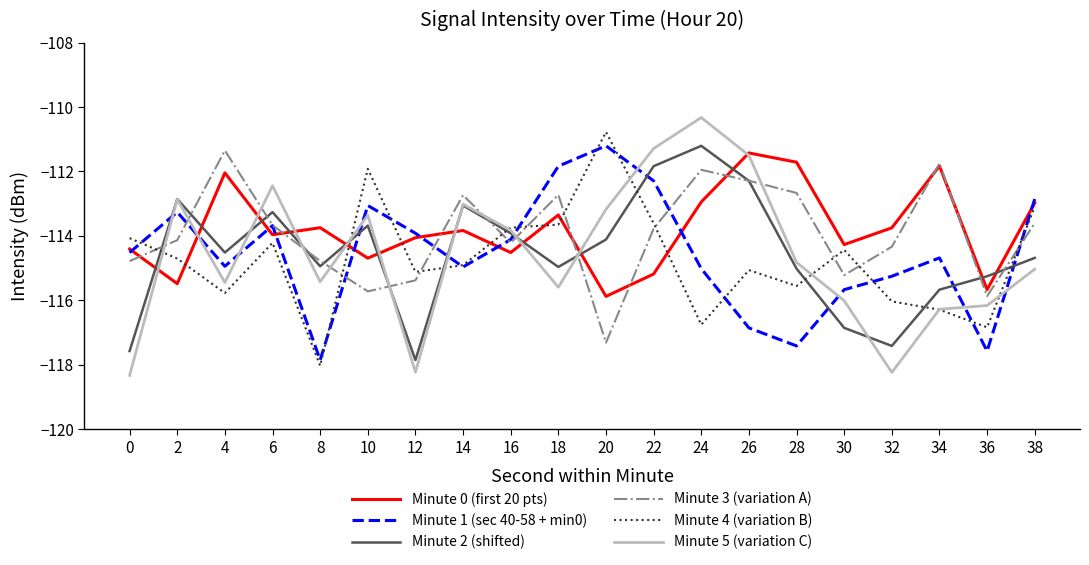

What is the total value across all series at 8?

-694.8